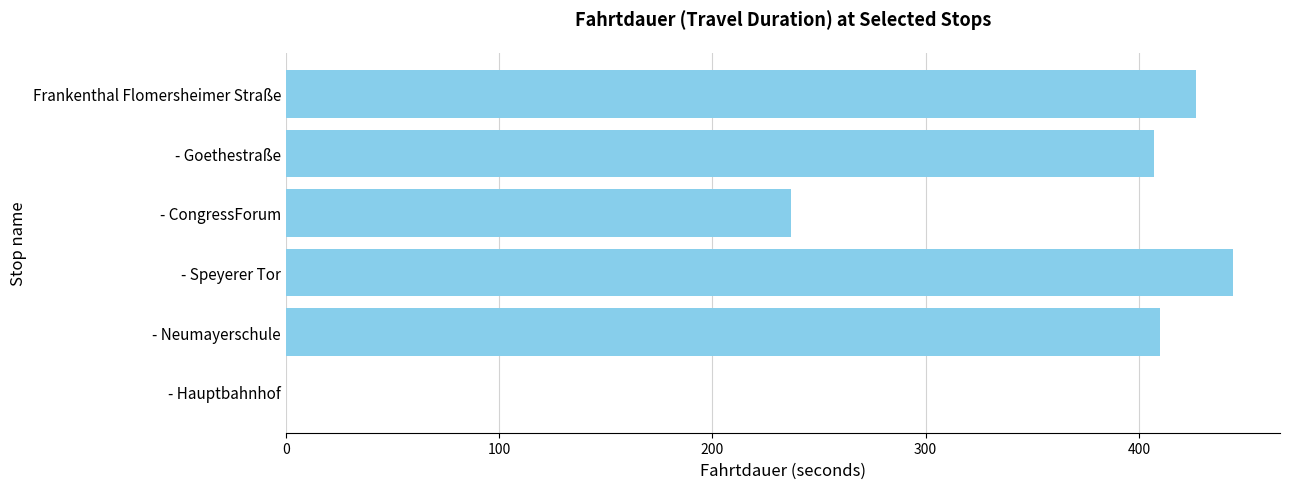

Are the bars horizontal?

Yes